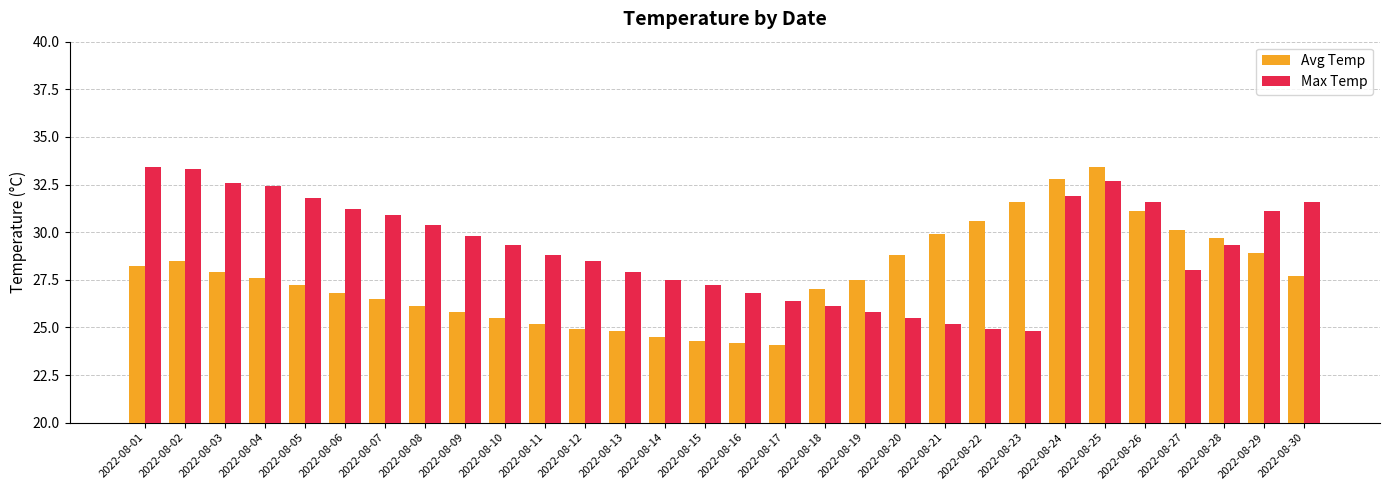

Read the Avg Temp value at 2022-08-16.

24.2